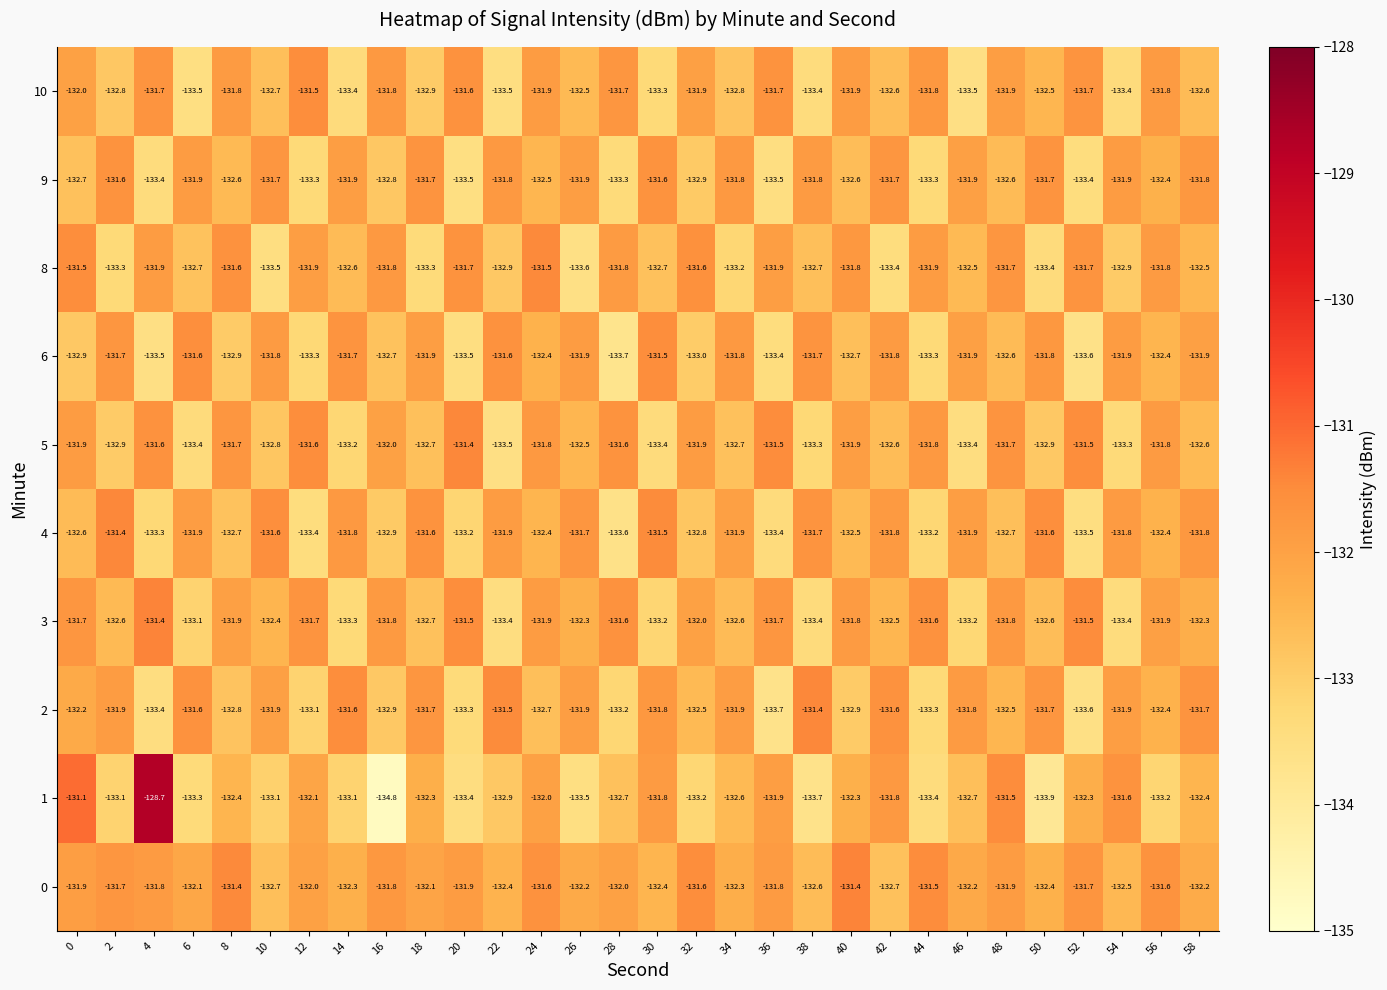

What is the approximate value of 1 at 50?

-133.9